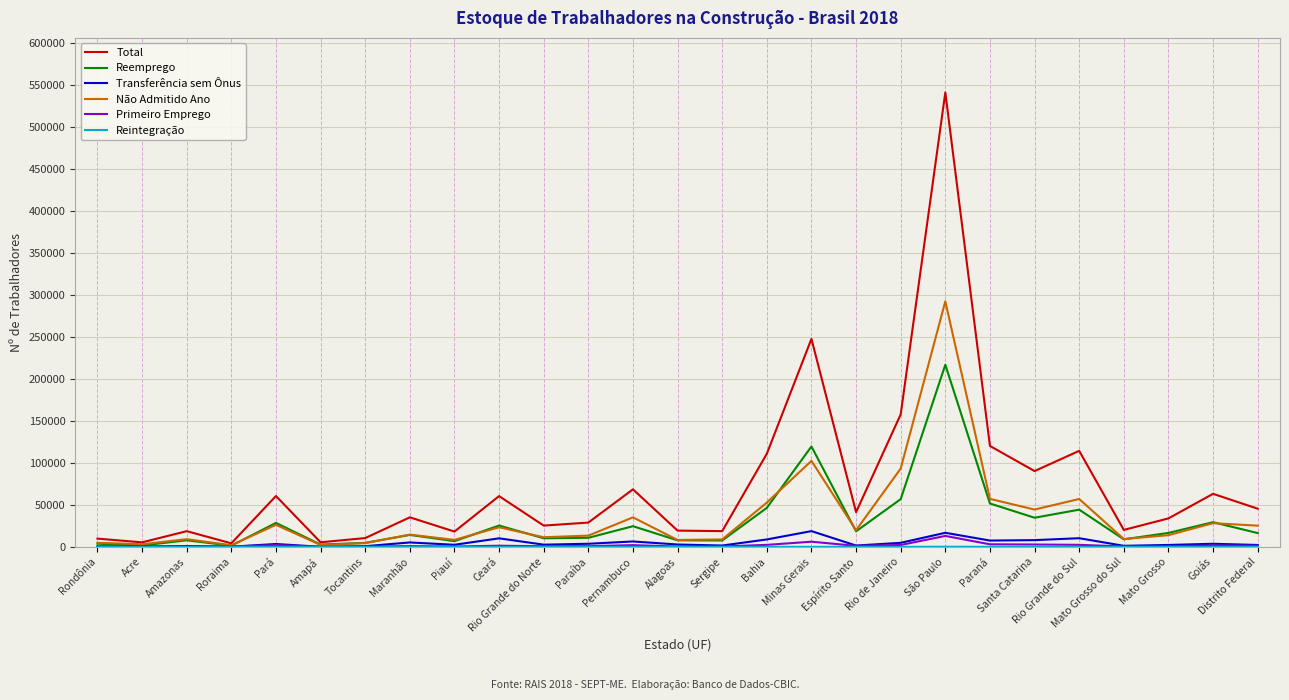

In Reemprego, how many points are lower than both neighbors (excluding endpoints)?

9